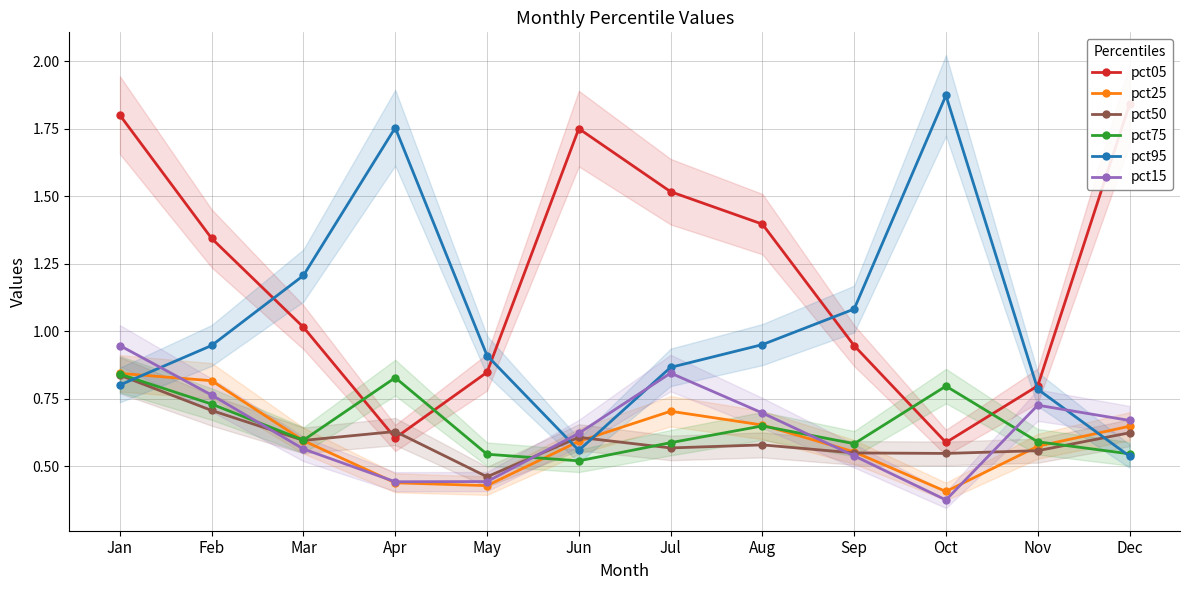

Rank the series at Nov from lowest to highest value.

pct50, pct25, pct75, pct15, pct95, pct05